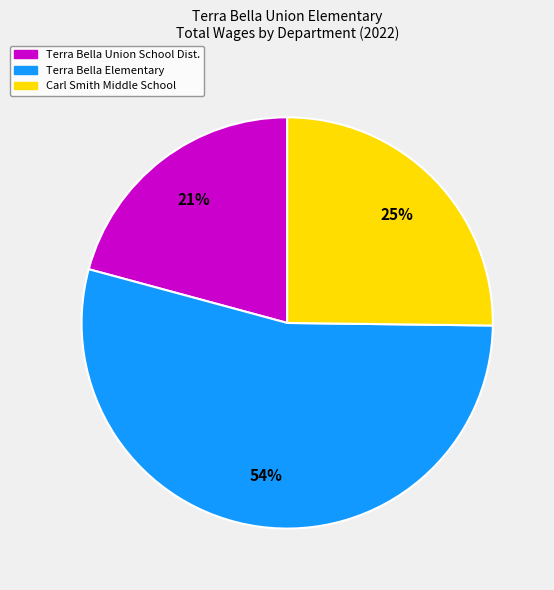

To the nearest percent, what is the difference between the largest and smallest slice percentages?

33%